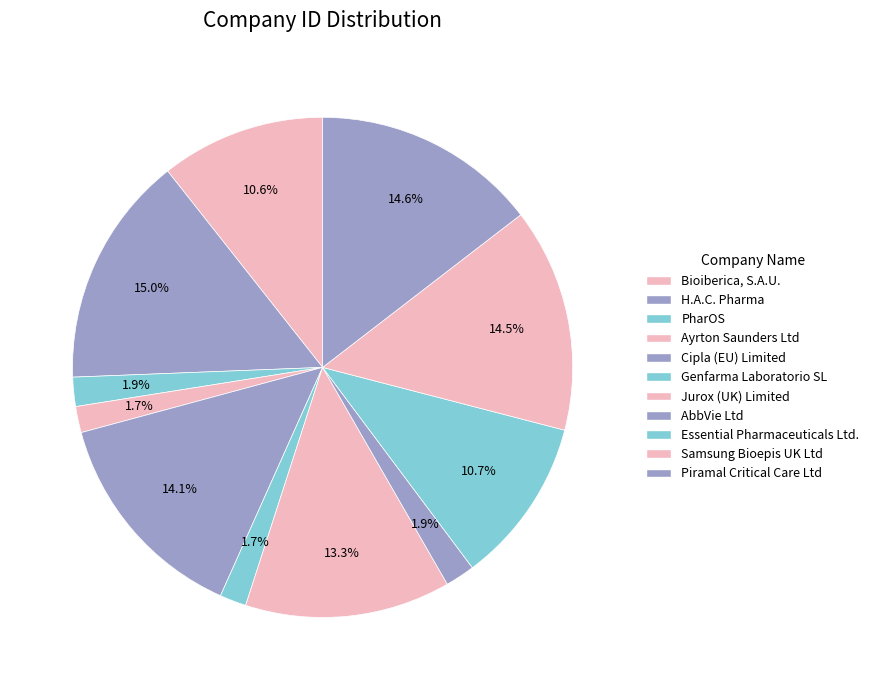

Does Jurox (UK) Limited account for over 50% of the chart?

No